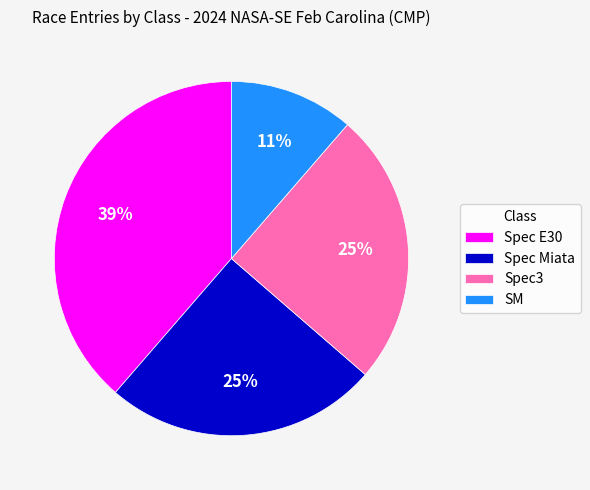

Is the sum of Spec Miata and Spec E30 greater than half?

Yes